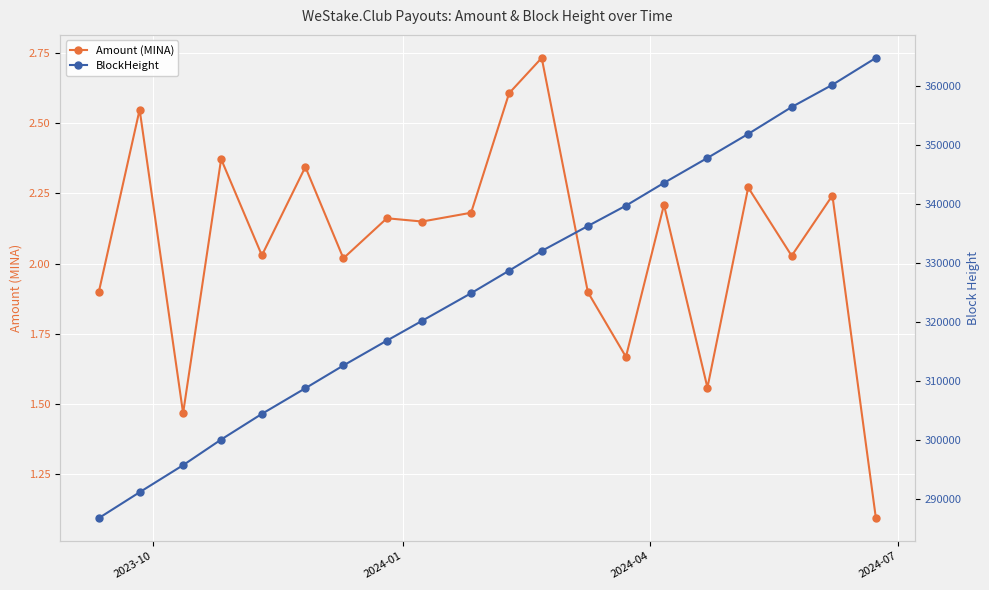

What is the minimum value for Amount (MINA)?

1.1